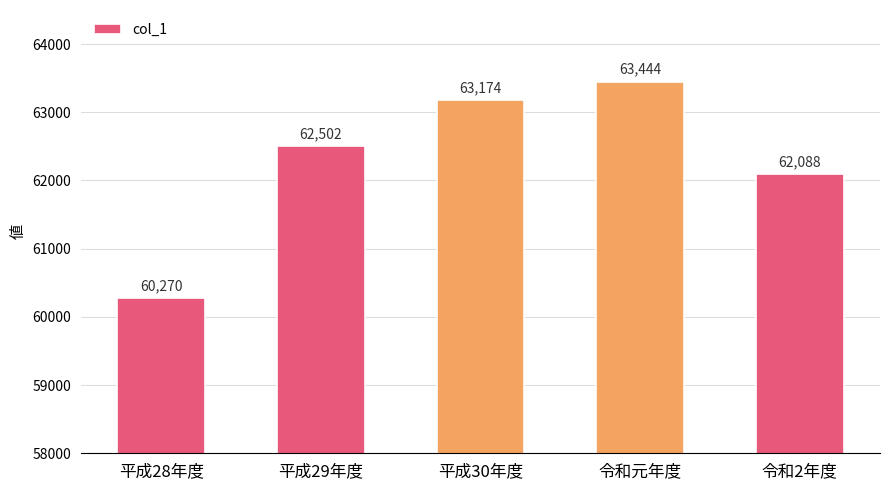

Rank the categories by value from highest to lowest.

令和元年度, 平成30年度, 平成29年度, 令和2年度, 平成28年度